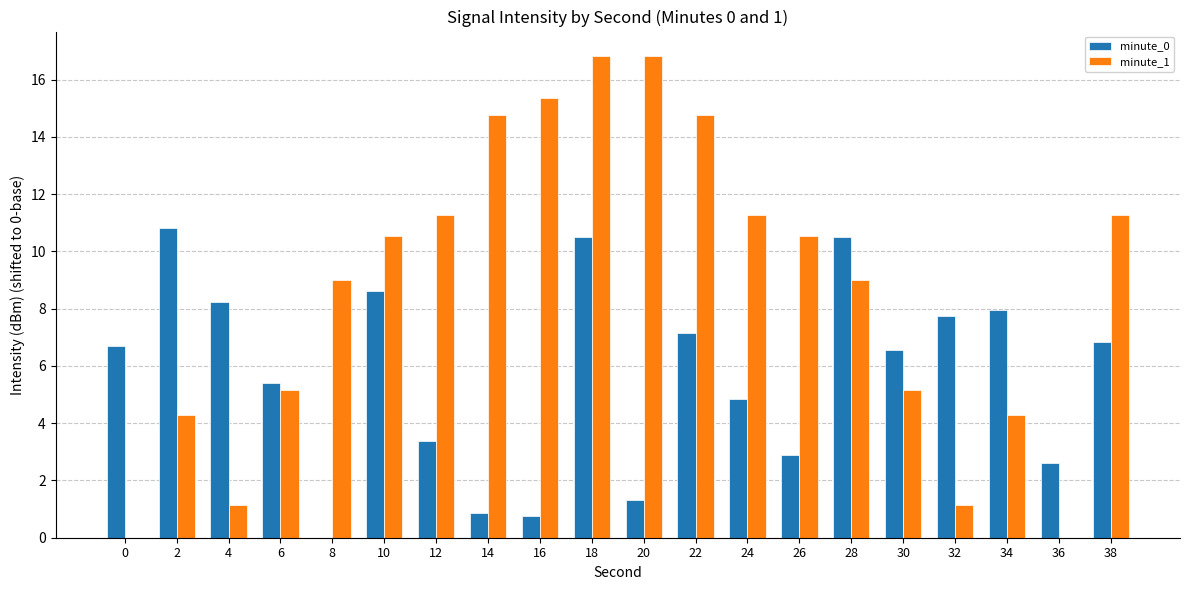

Is the value of minute_1 at 26 greater than the value of minute_0 at 34?

Yes